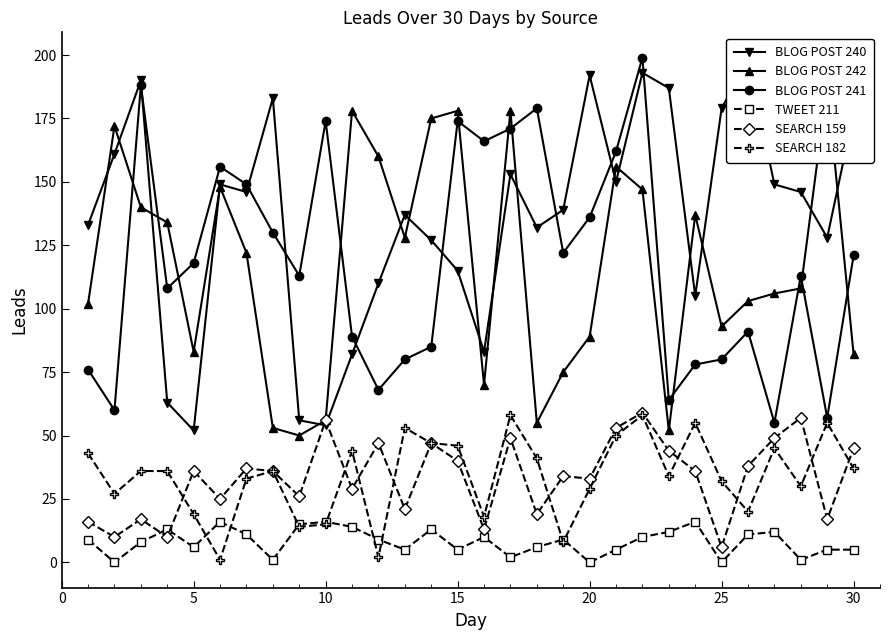

How many data points in BLOG POST 241 are less than 118?

15